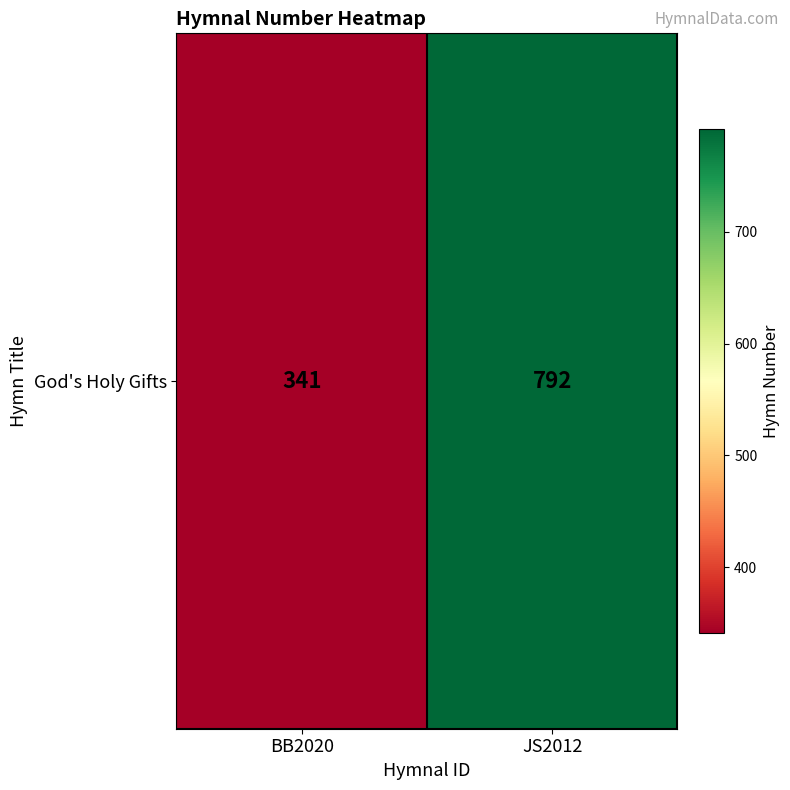

True or false: the data shows 792 at JS2012.

True